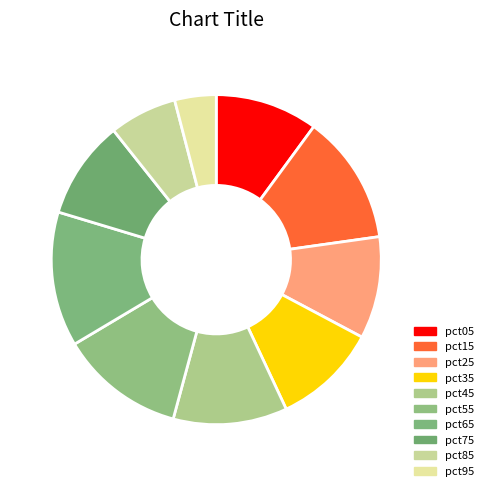

To the nearest percent, what is the difference between the largest and smallest slice percentages?

9%